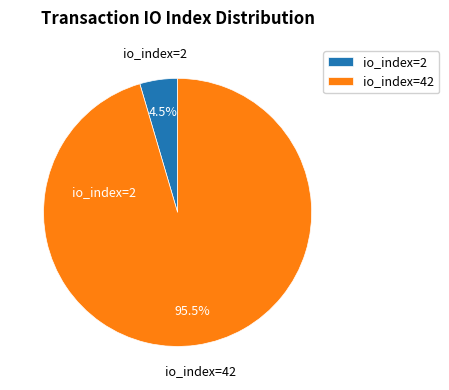

What portion of the pie excludes io_index=42?

4.5%